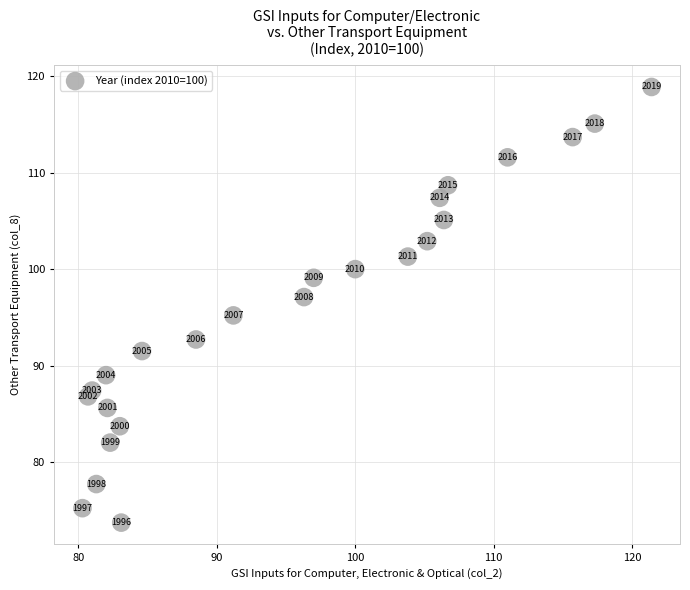

What Y value in the scatter plot is closest to 96?

95.2